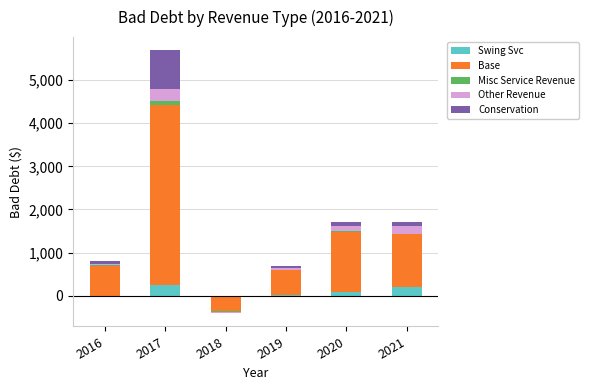

At which category is the sum across all series the highest?

2017